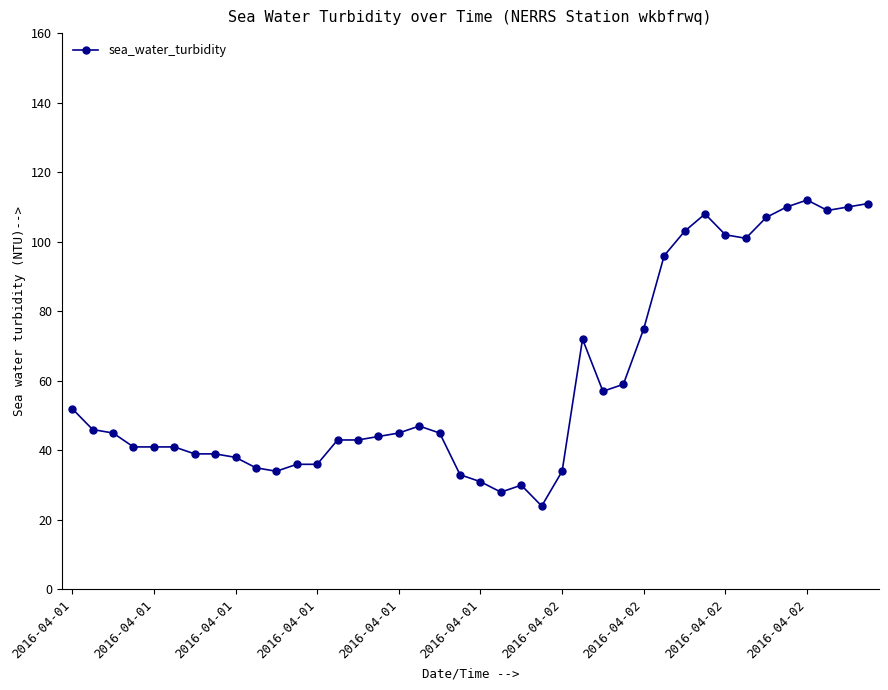

What is the average value?

60